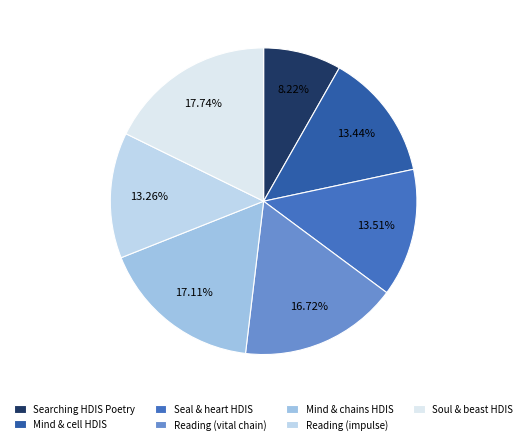

Which slice is the largest?

Soul & beast HDIS